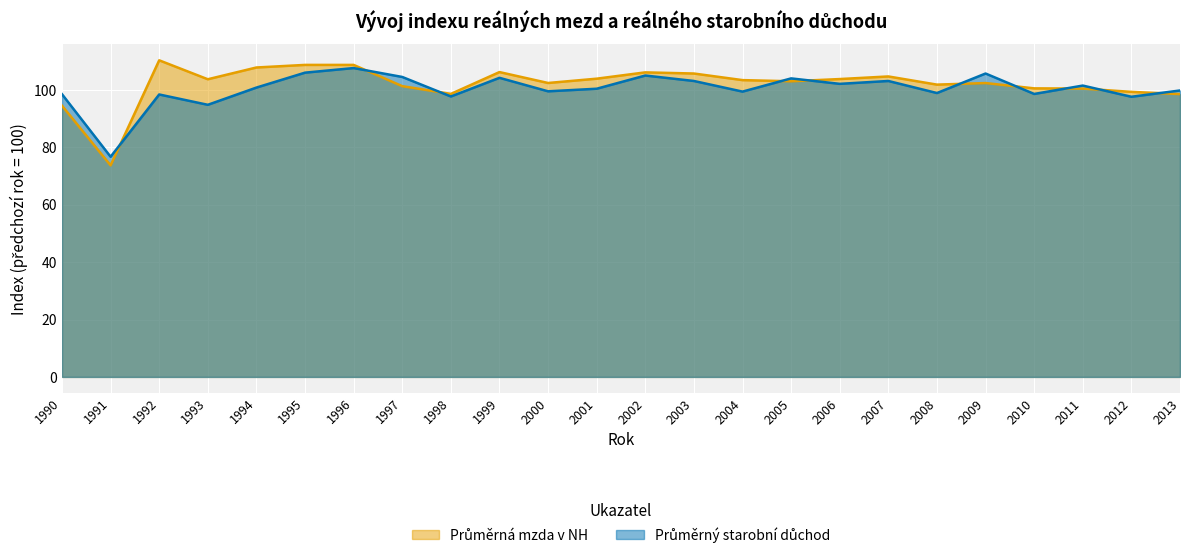

What is the value of the Průměrná mzda v NH point at the 17th from the left?

103.8